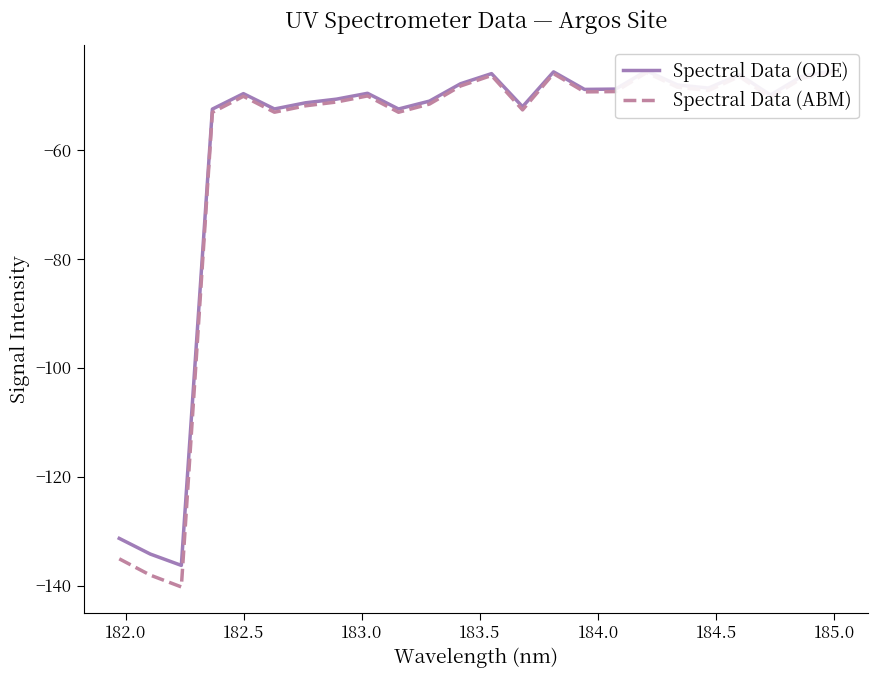

True or false: Spectral Data (ODE) has more than 2 interior local peaks.

True